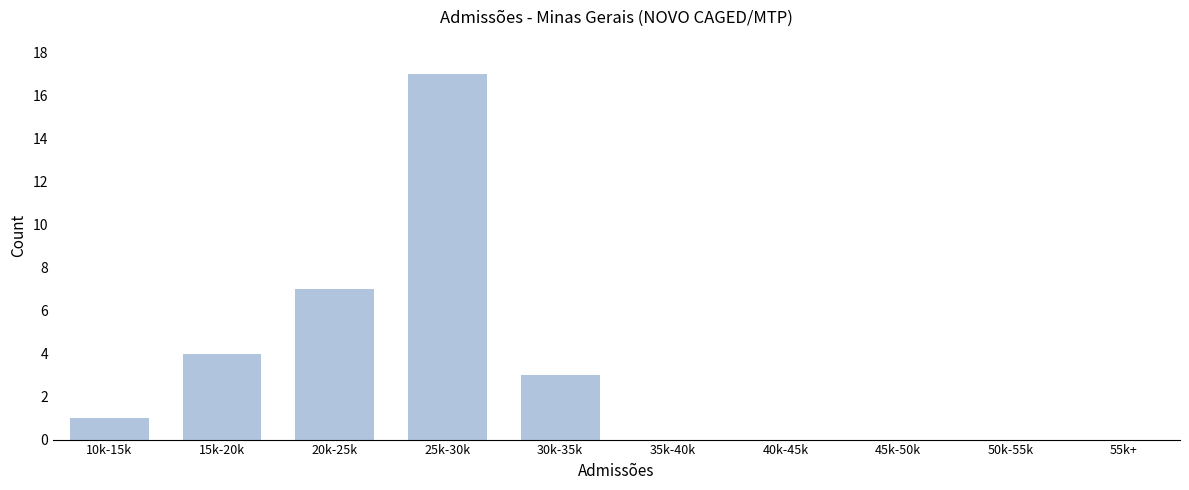

Reading left to right, list all the values displayed in this chart.

1	4	7	17	3